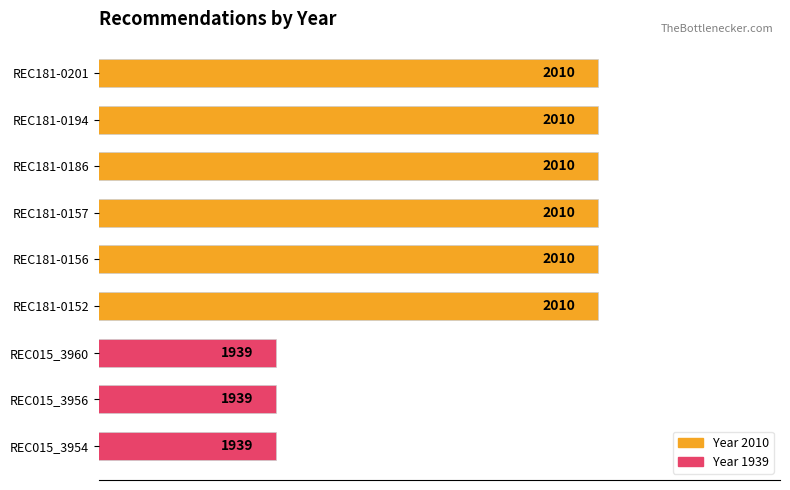

What value does the data have at REC181-0201, to the nearest 10?

2010